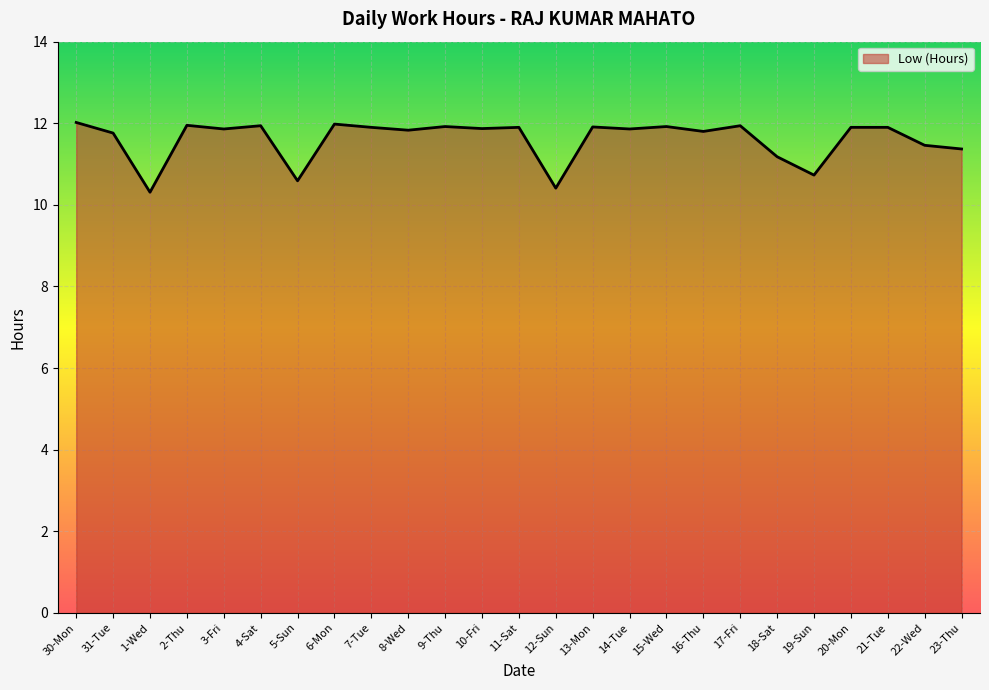

How many lines are shown in the chart?

1